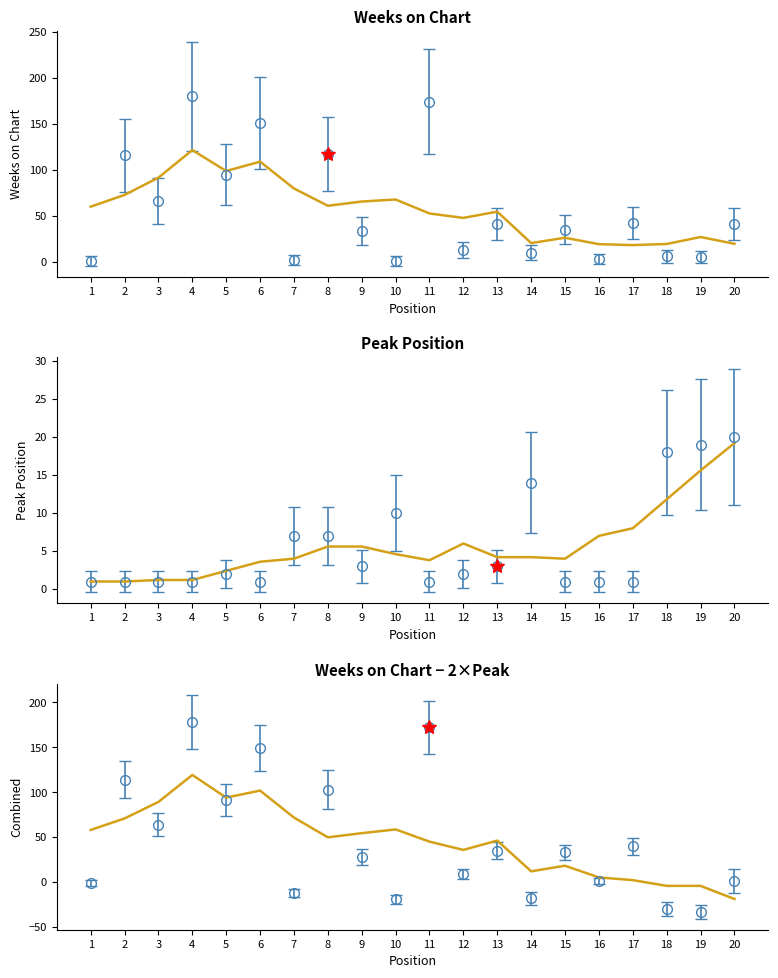

How many lines are shown in the chart?

2